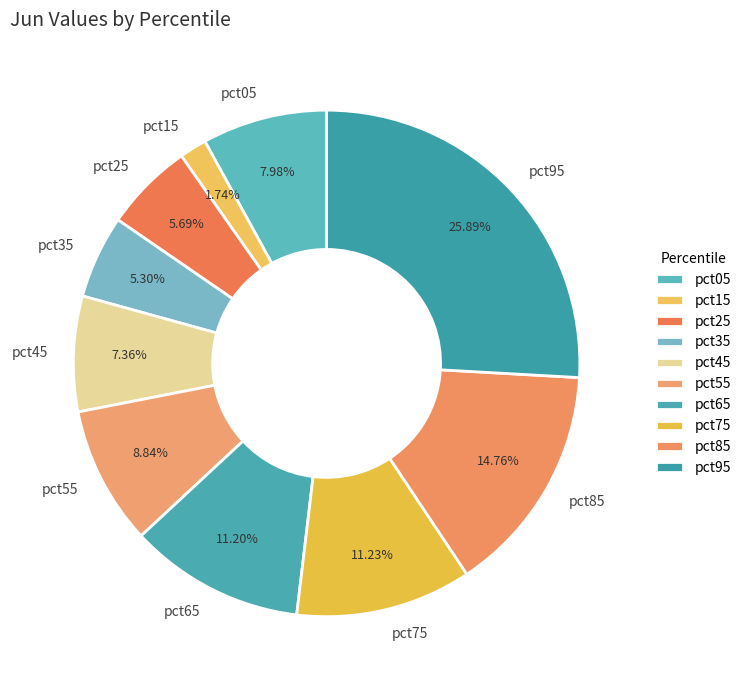

What percentage is the pct25 slice, to the nearest percent?

6%